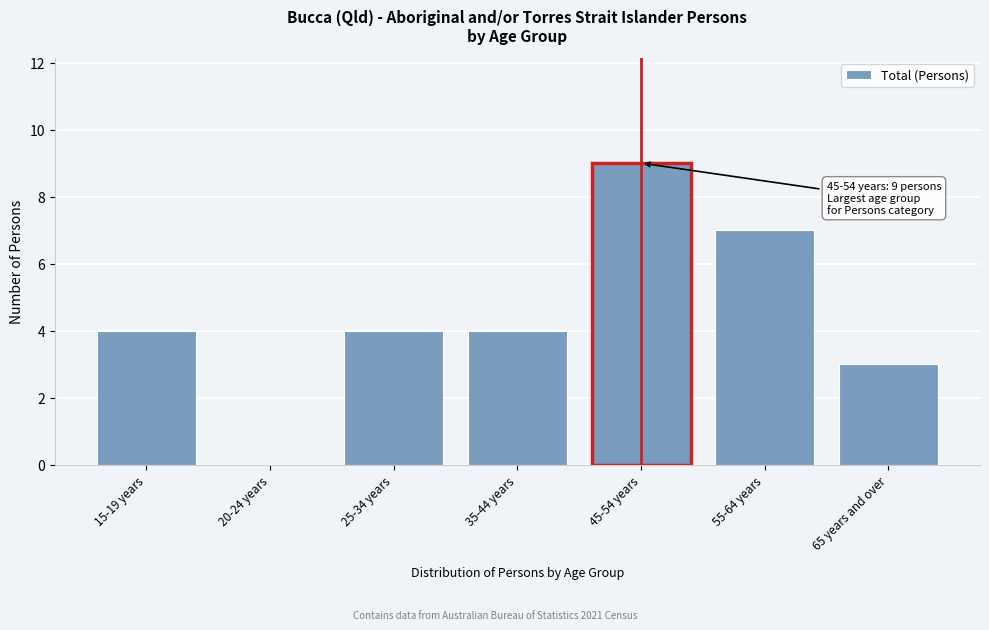

Reading left to right, list all the values displayed in this chart.

15-19 years=4	20-24 years=0	25-34 years=4	35-44 years=4	45-54 years=9	55-64 years=7	65 years and over=3